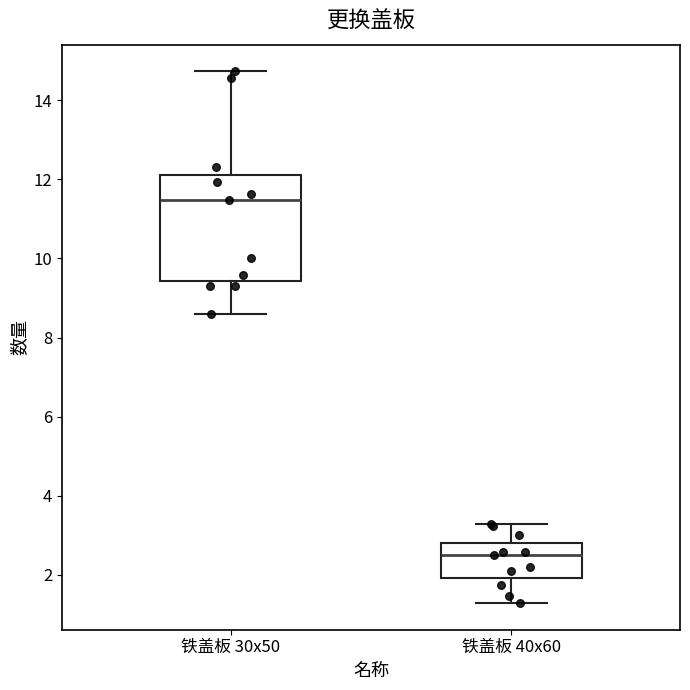

Which box has the lowest median line?

铁盖板 40x60